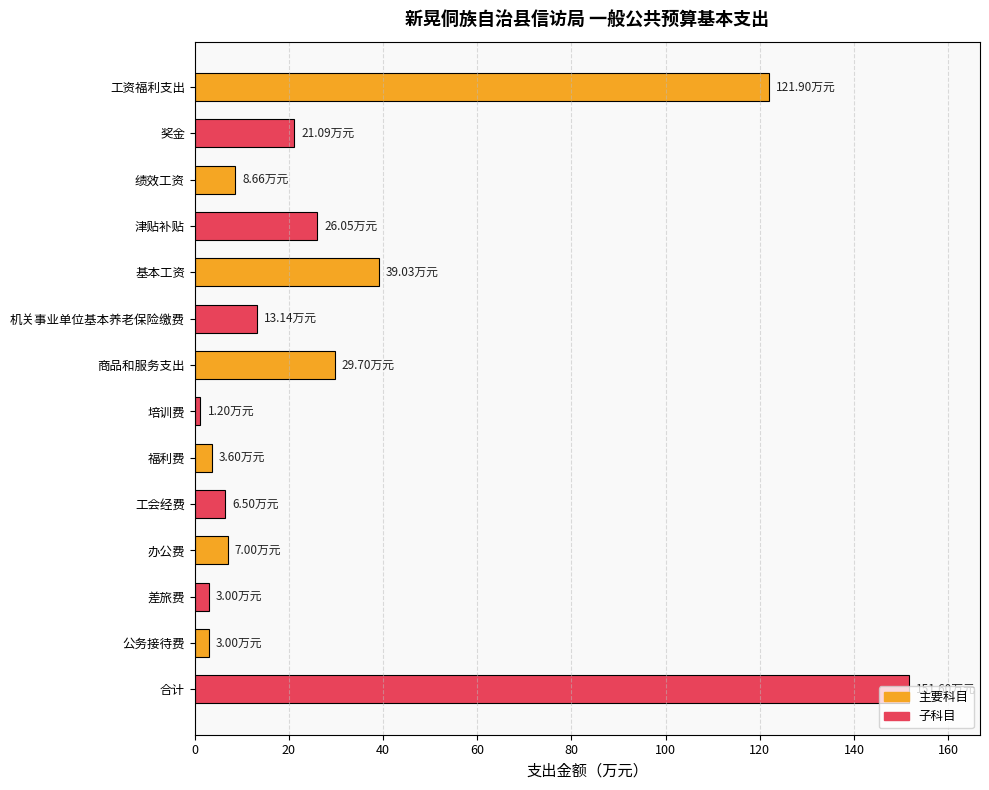

What is the ratio of the value at 合计 to the value at 绩效工资?

17.5